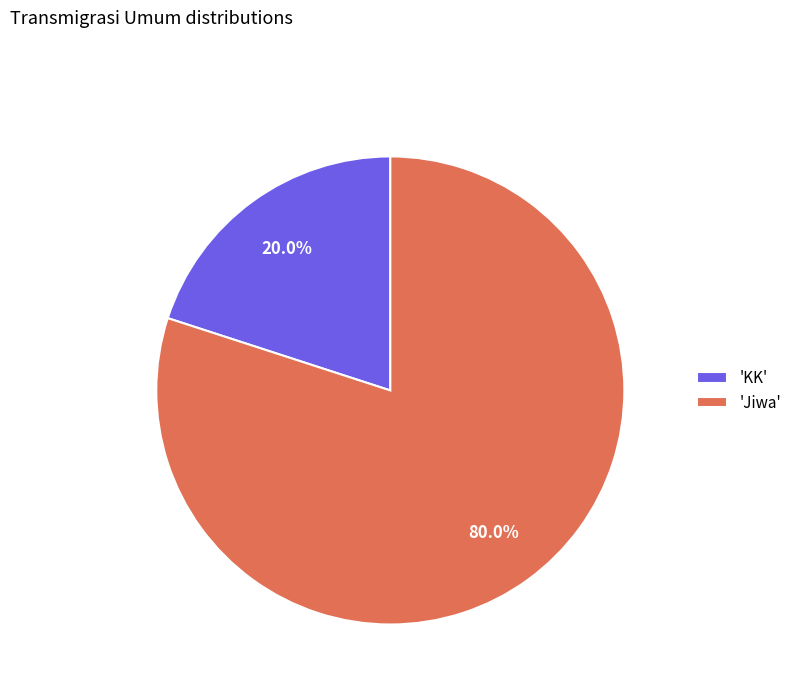

Rank the categories by value from highest to lowest.

'Jiwa', 'KK'